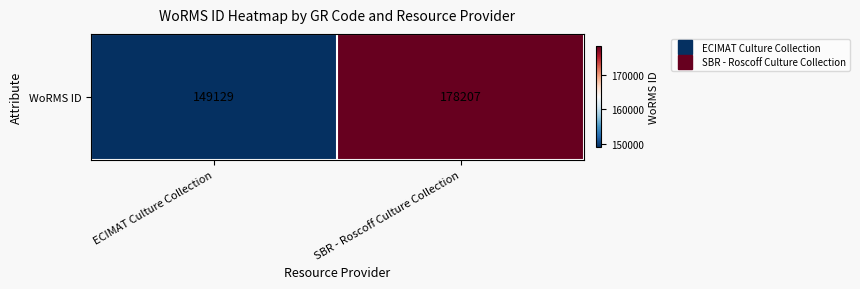

Read the value at ECIMAT Culture Collection.

149129